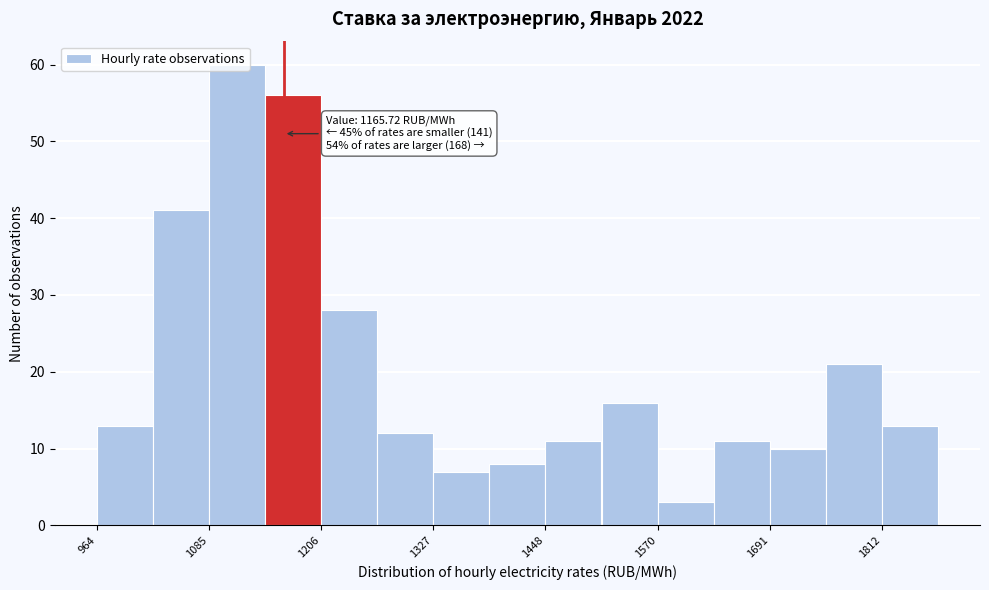

Read against the x-axis, roughly where is the centre of the tallest bar?

1120